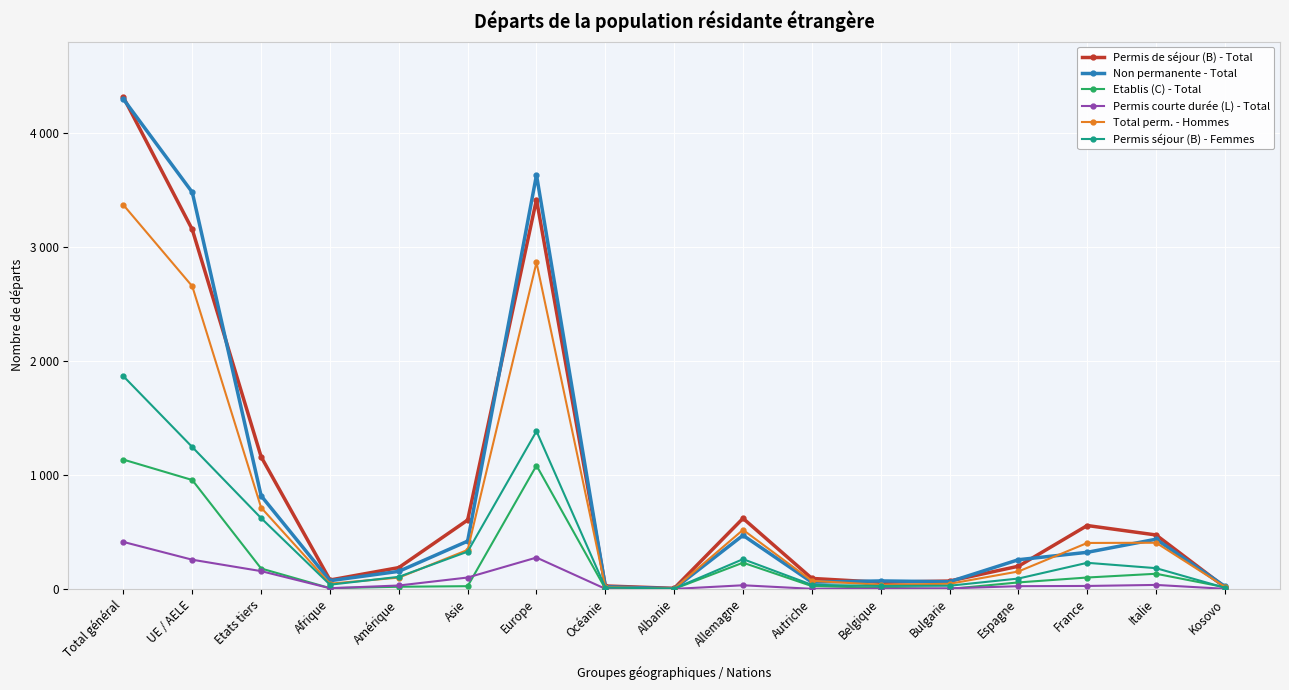

Does the chart have visible grid lines?

Yes